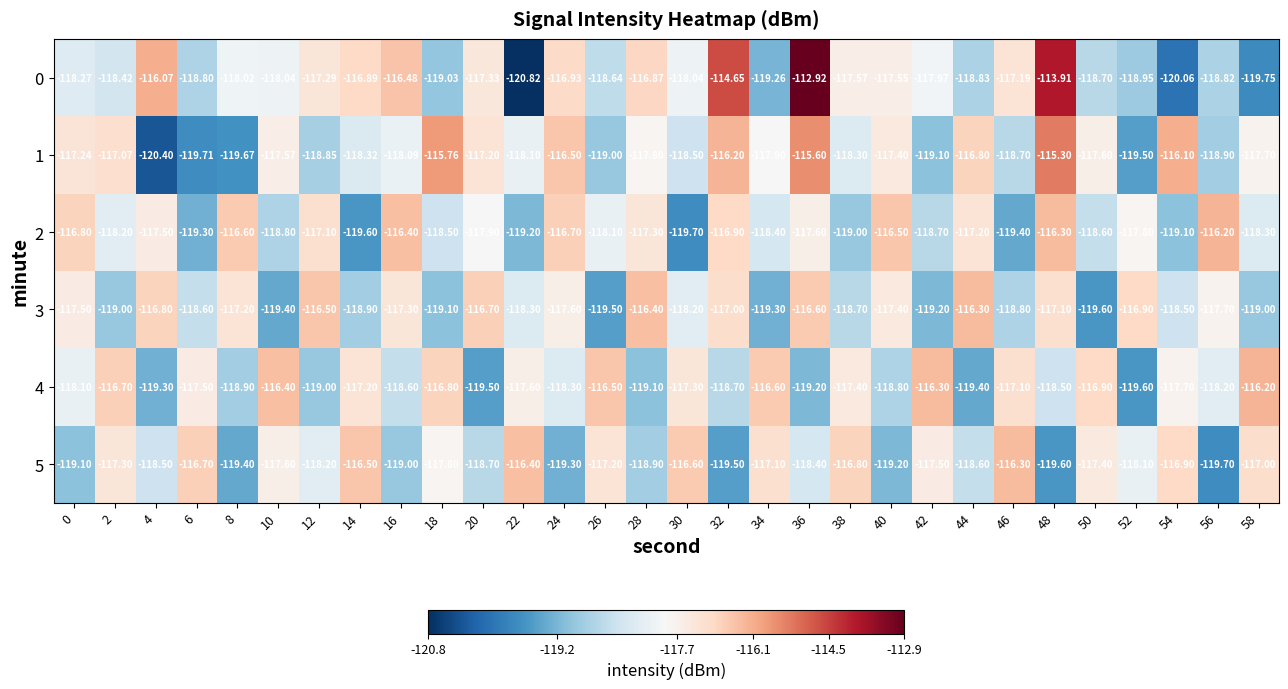

Is the value of 1 at 50 greater than the value of 0 at 18?

Yes